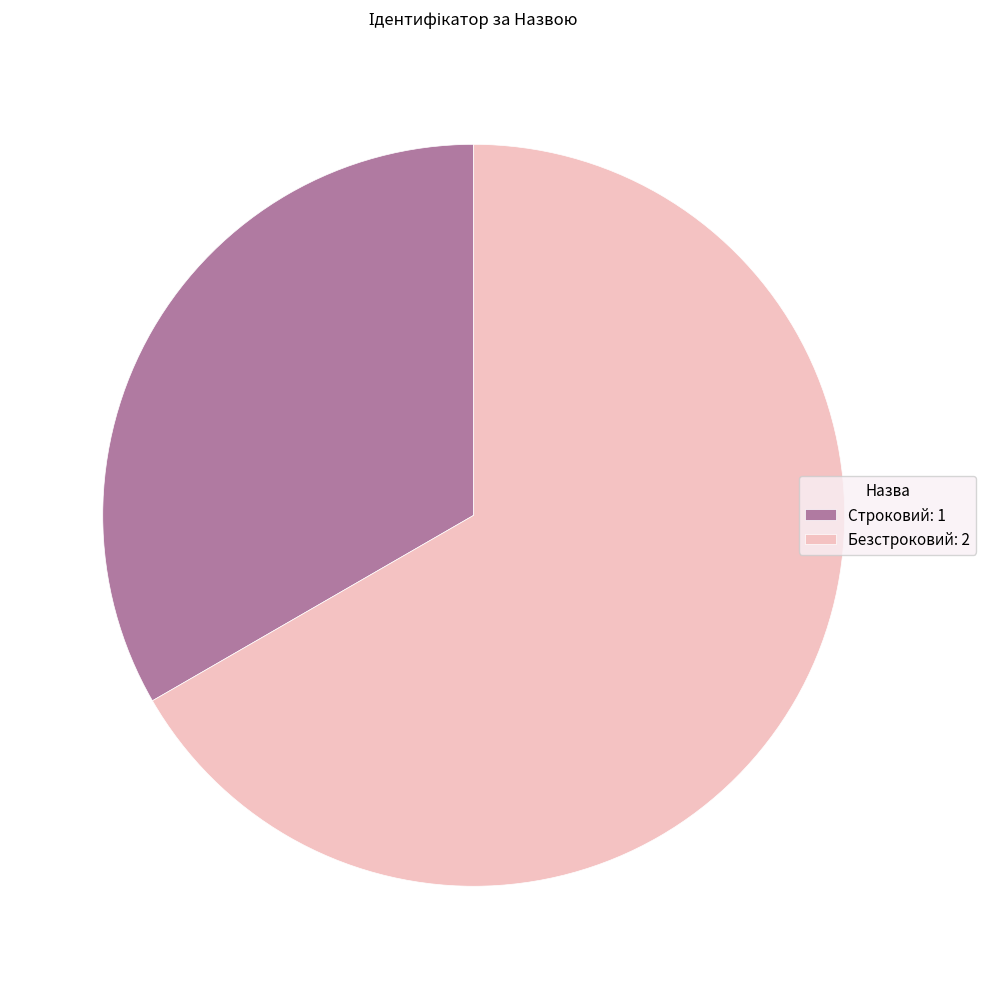

Do Строковий: 1 and Безстроковий: 2 together represent more than half of the pie?

Yes